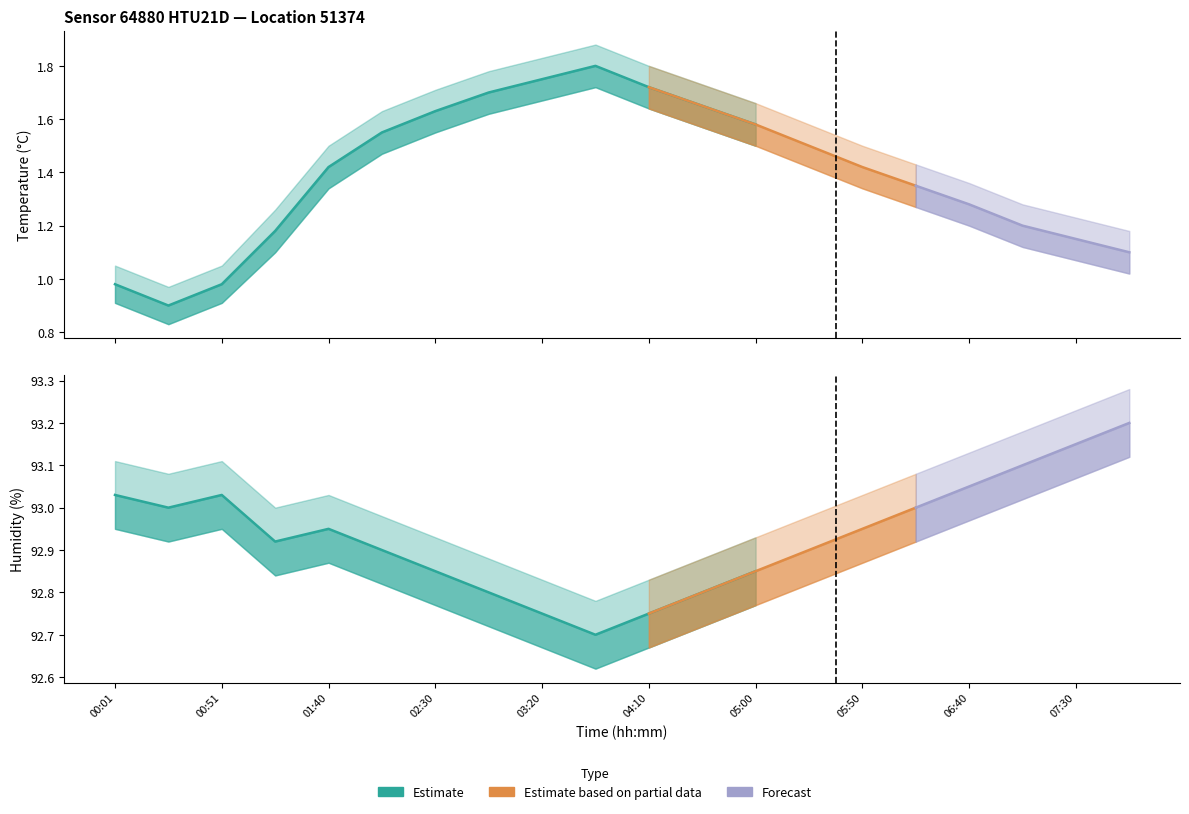

Which series changed the most between 03:45 and 05:00?

temperature